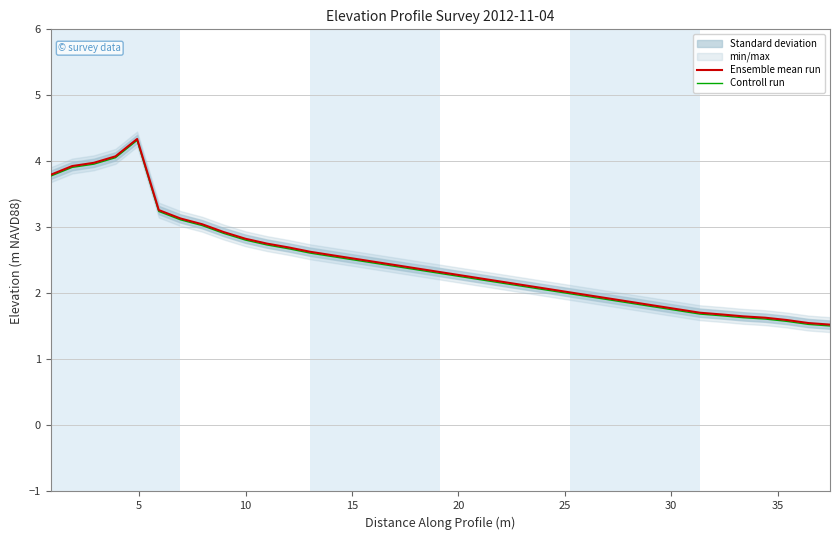

Rank the series by their average value, from lowest to highest.

Controll run, Ensemble mean run